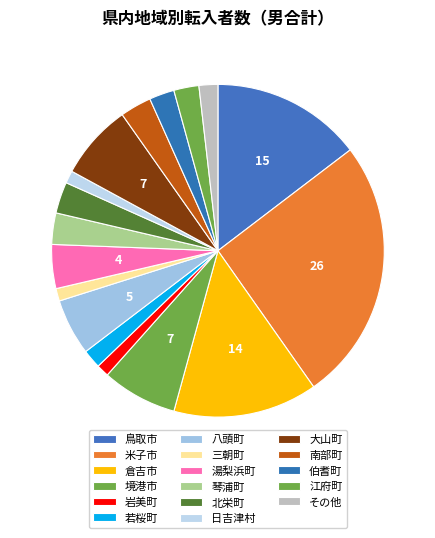

To the nearest percent, what is the combined percentage of 八頭町 and 倉吉市?

20%